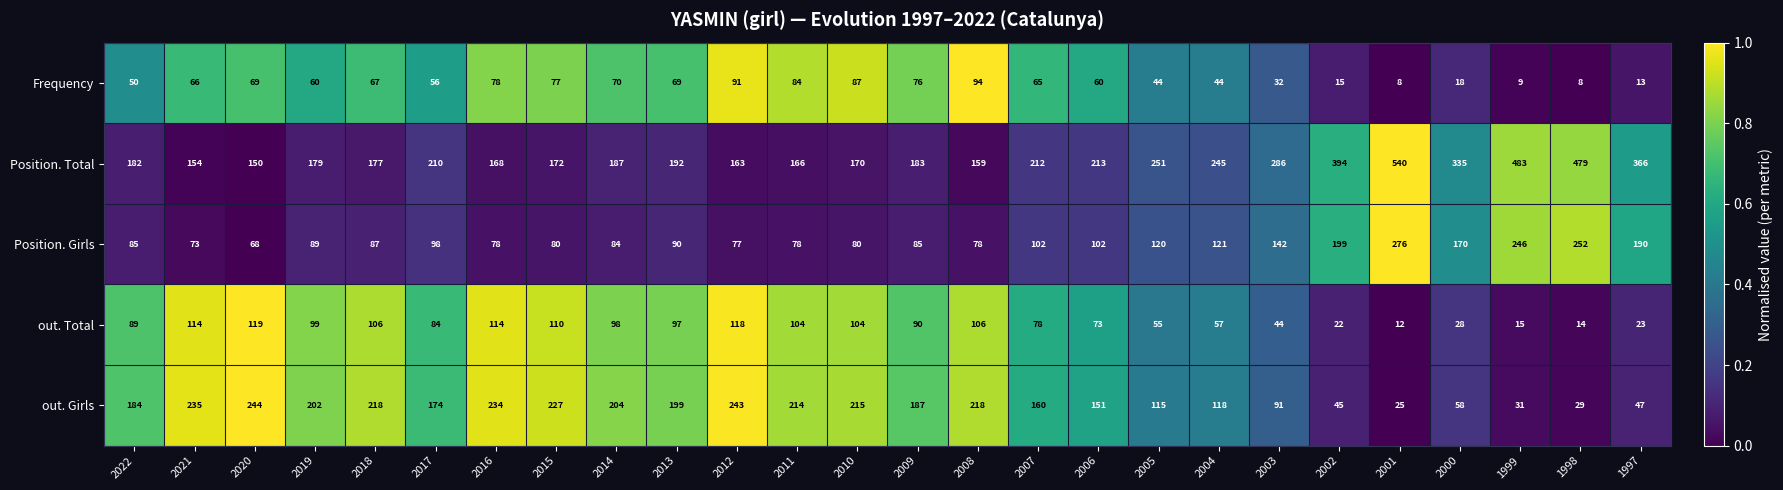

What is the minimum value shown in the chart?

8